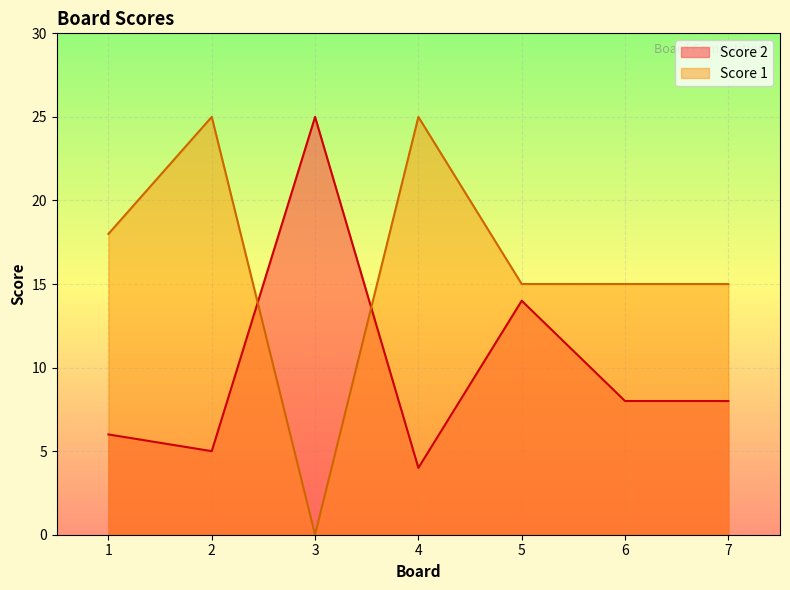

At which label does Score 2 first exceed 8?

3